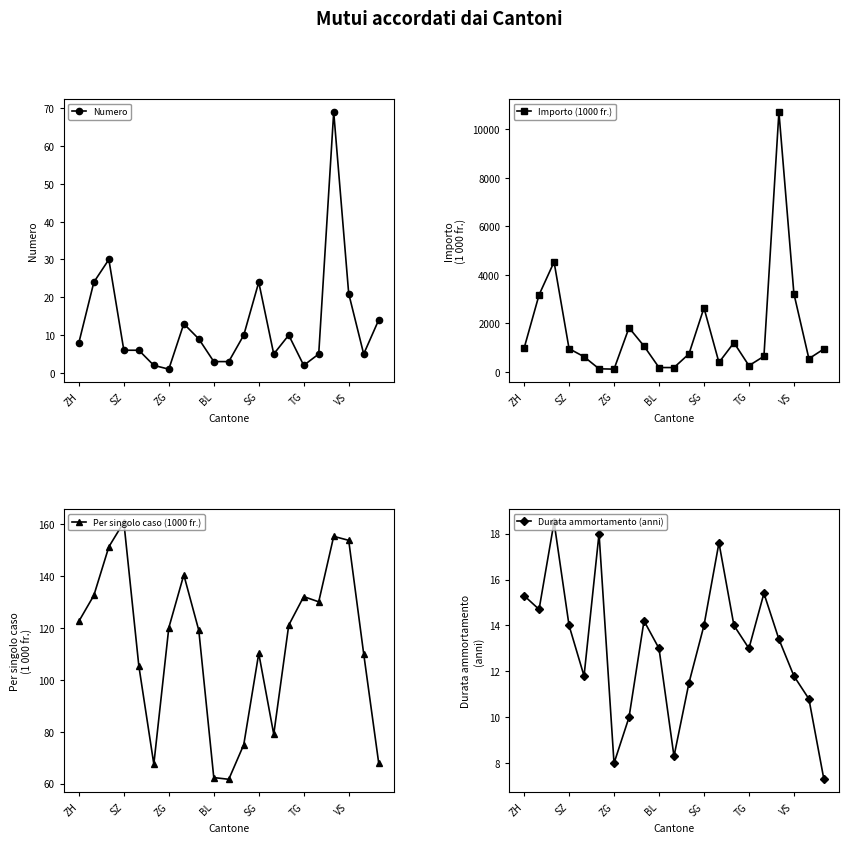

What is the sum of the Importo (1000 fr.) values at BL and ZH?

1167.0